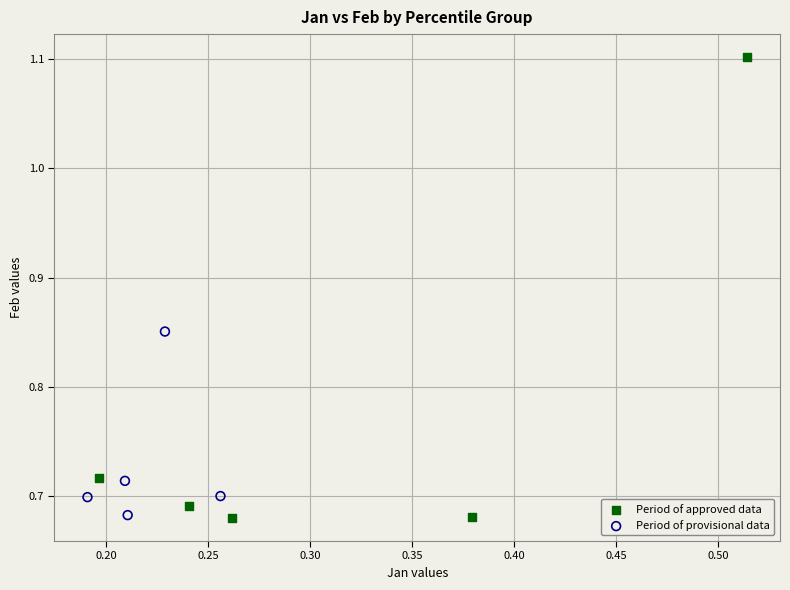

What are all the series names shown in the legend?

Period of approved data, Period of provisional data